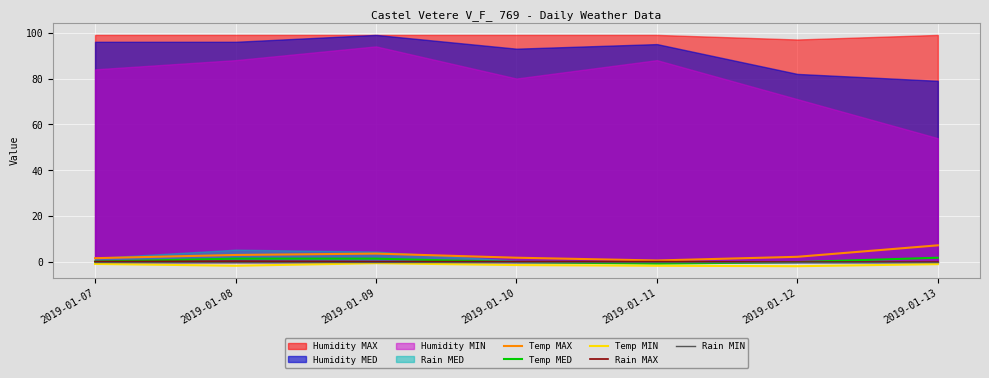

True or false: Temp MIN and Rain MAX cross at least once.

False